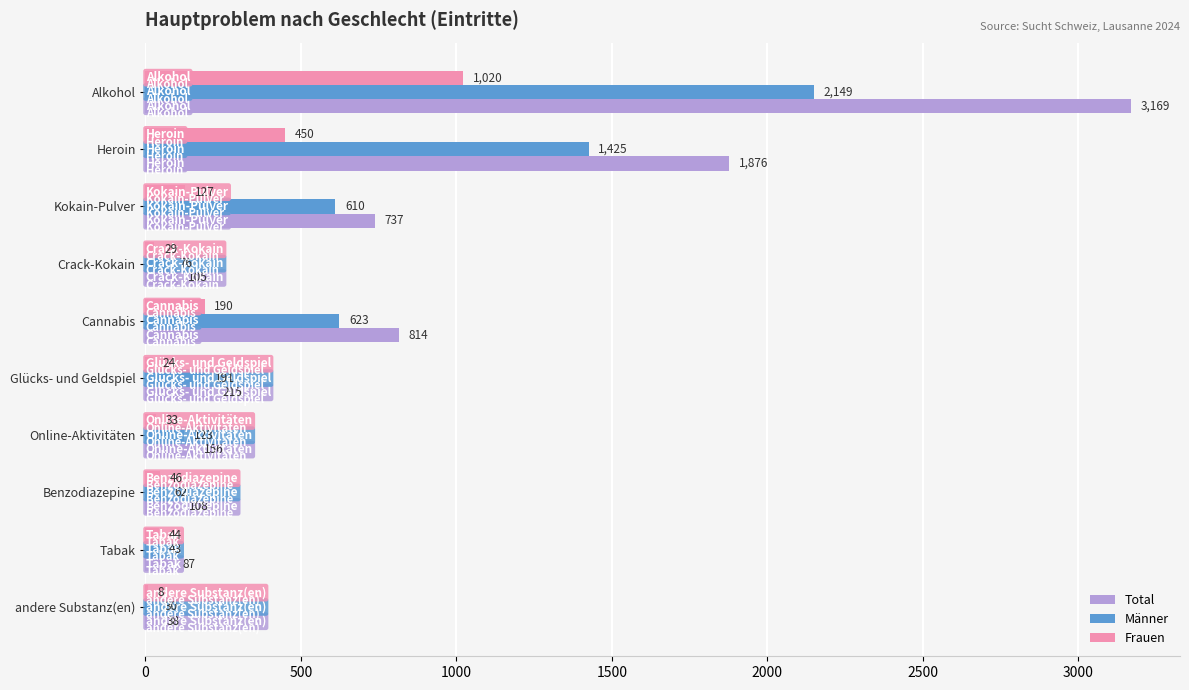

What is the average value of the Männer series?

533